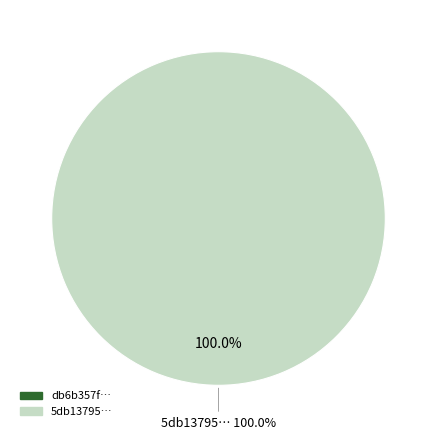

Is there a majority slice in this chart?

Yes